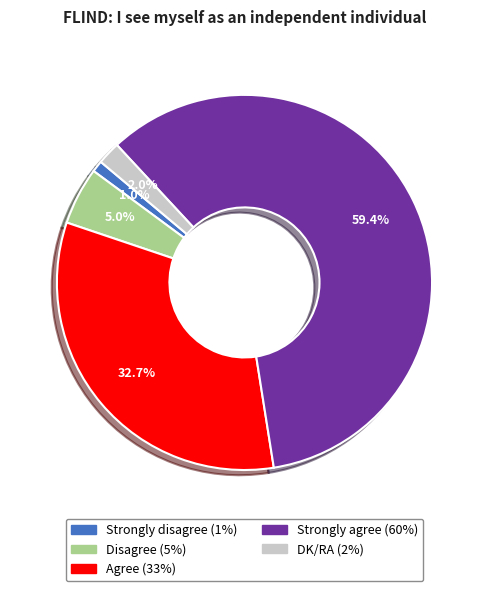

How many slices are in this pie chart?

5